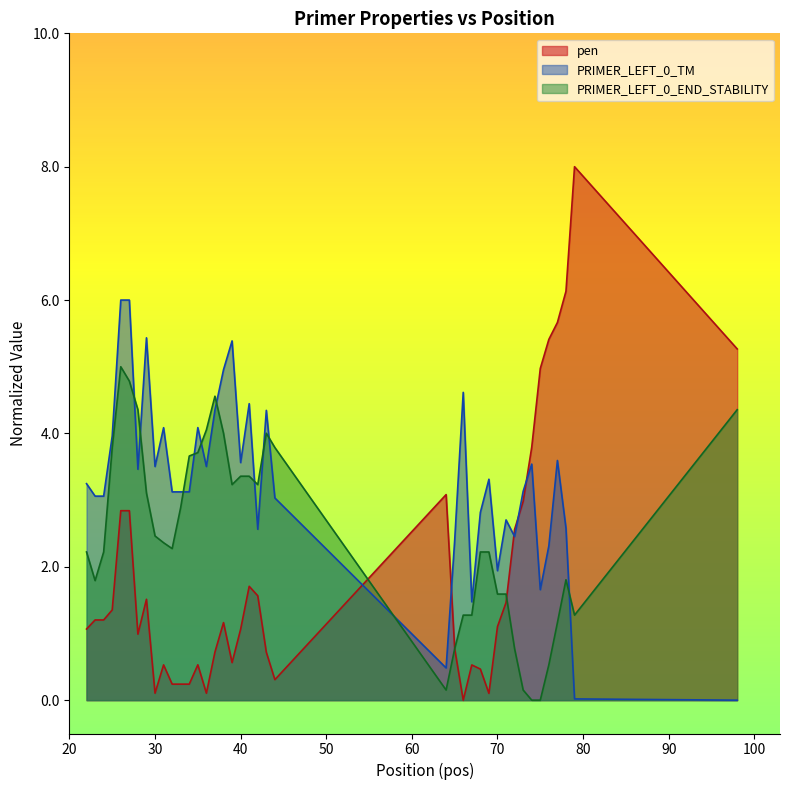

The value of PRIMER_LEFT_0_END_STABILITY at 40 is 5.5. True or false?

False